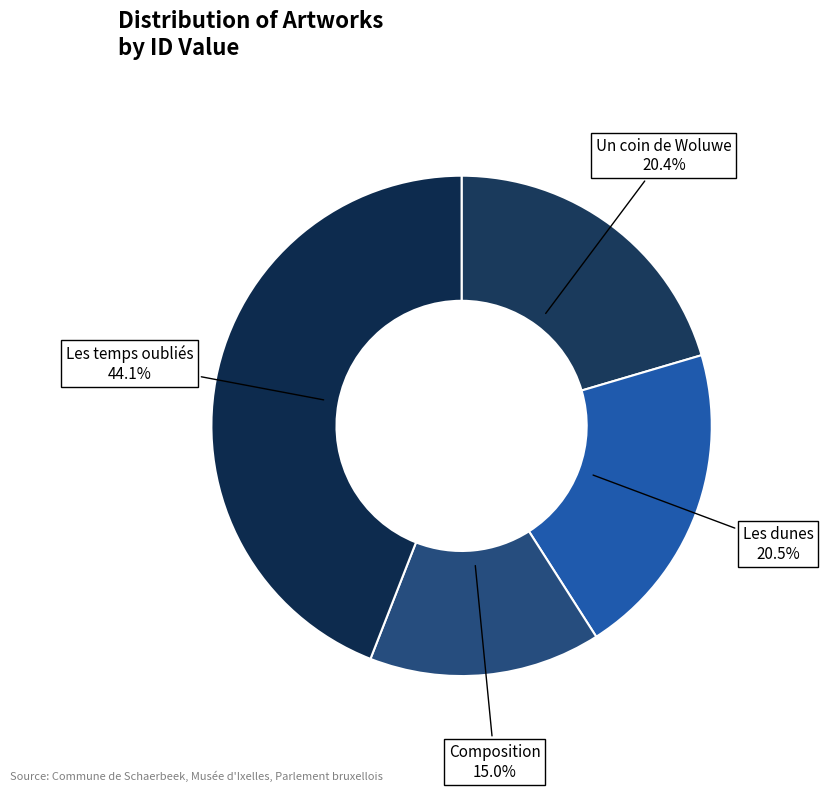

How many slices are in this pie chart?

4